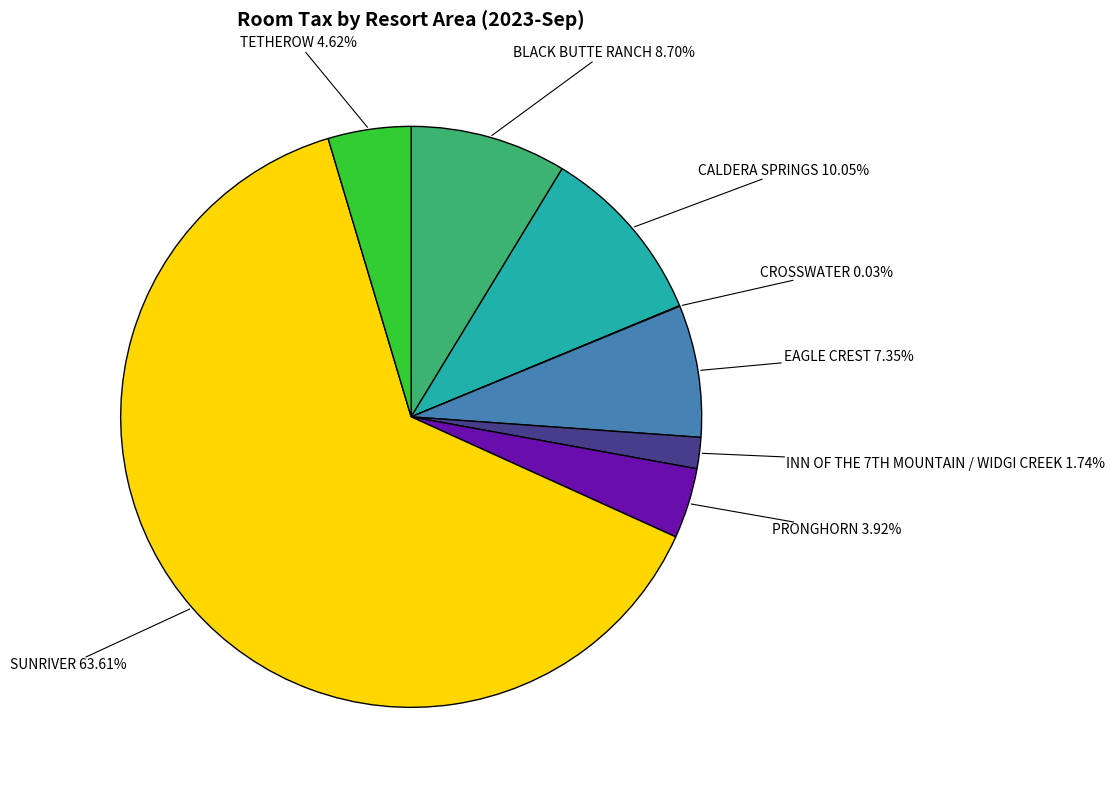

To the nearest percent, what is the difference between the largest and smallest slice percentages?

64%